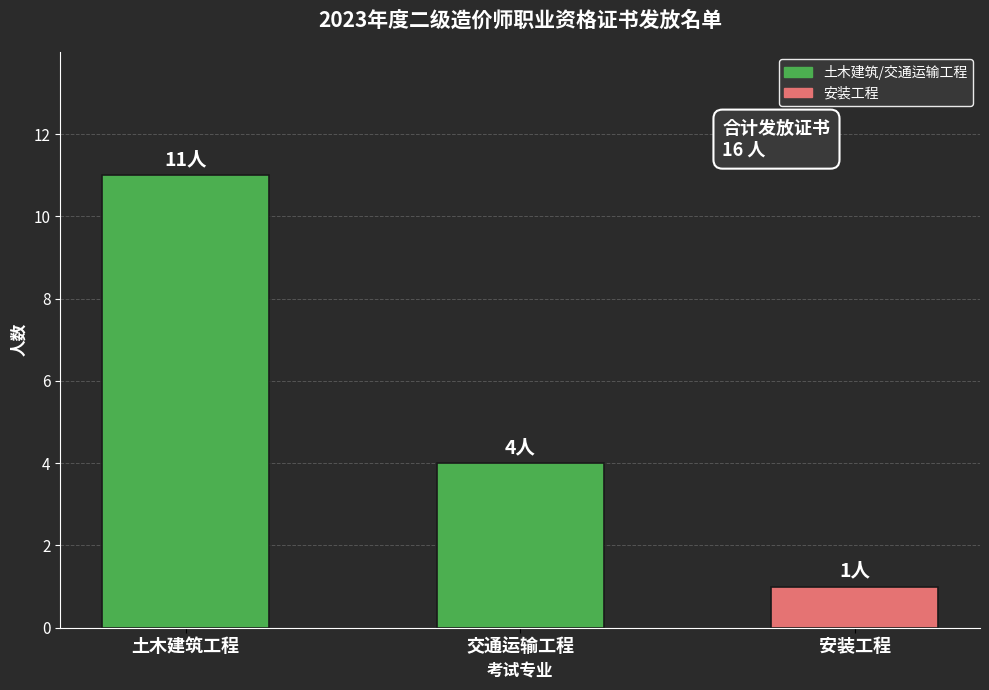

What is the label of the 2nd bar from the left?

交通运输工程